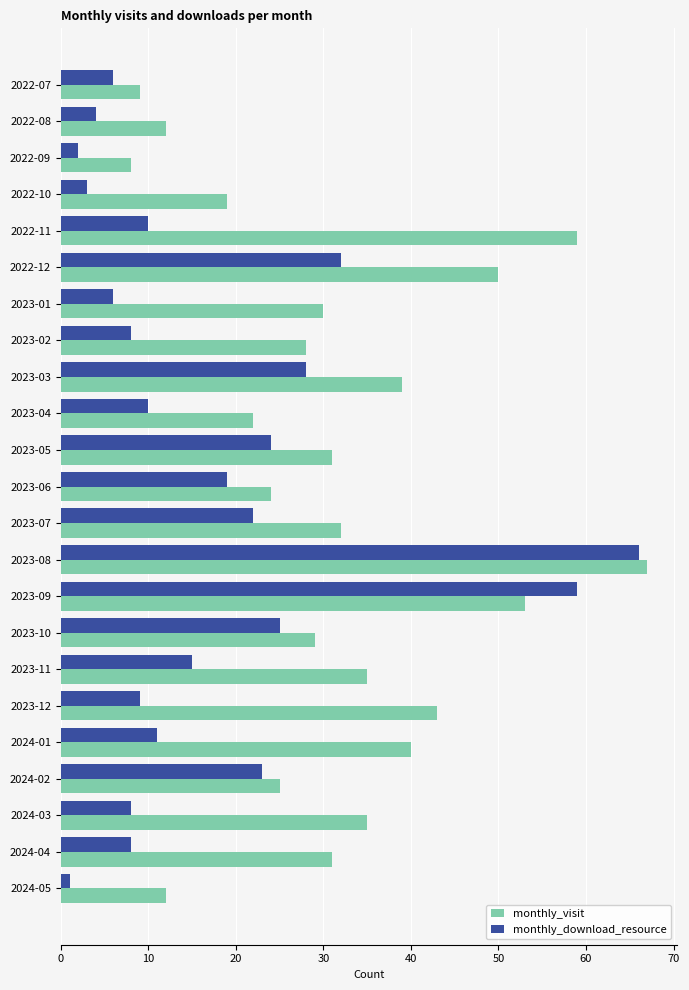

What is the average value of the monthly_visit series?

32